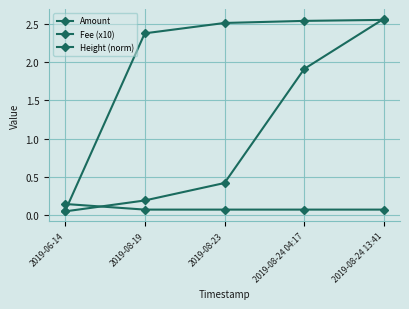

Count the number of categories in the chart.

5